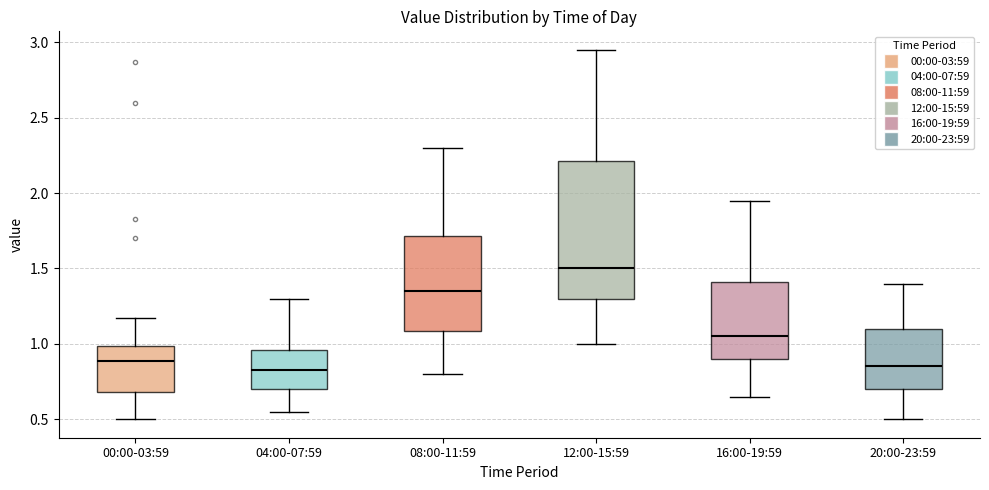

Reading left to right, read every box against the y-axis: the position of its median line, the range the box covers, and the ends of its whiskers. The values are not printed on the chart, so give them approximately, as read against the axis.

00:00-03:59: median 0.90, box 0.70 to 1.00, whiskers 0.50 to 1.15
04:00-07:59: median 0.85, box 0.70 to 0.95, whiskers 0.55 to 1.30
08:00-11:59: median 1.35, box 1.10 to 1.70, whiskers 0.80 to 2.30
12:00-15:59: median 1.50, box 1.30 to 2.20, whiskers 1.00 to 2.95
16:00-19:59: median 1.05, box 0.90 to 1.40, whiskers 0.65 to 1.95
20:00-23:59: median 0.85, box 0.70 to 1.10, whiskers 0.50 to 1.40